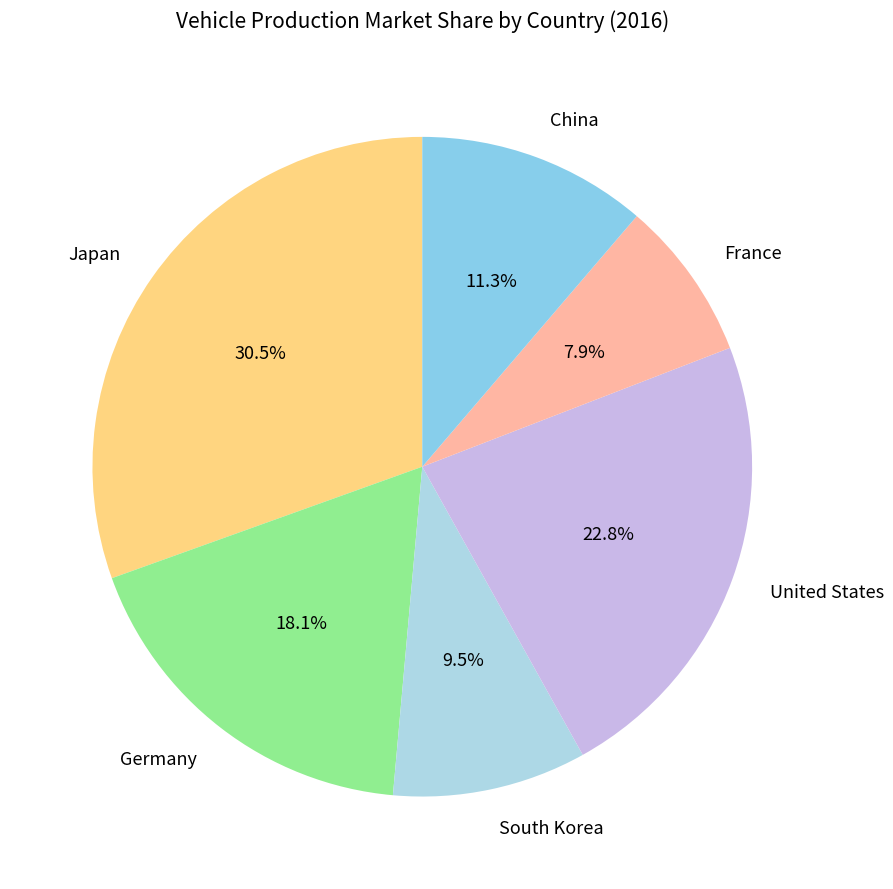

Rank the categories by value from lowest to highest.

France, South Korea, China, Germany, United States, Japan